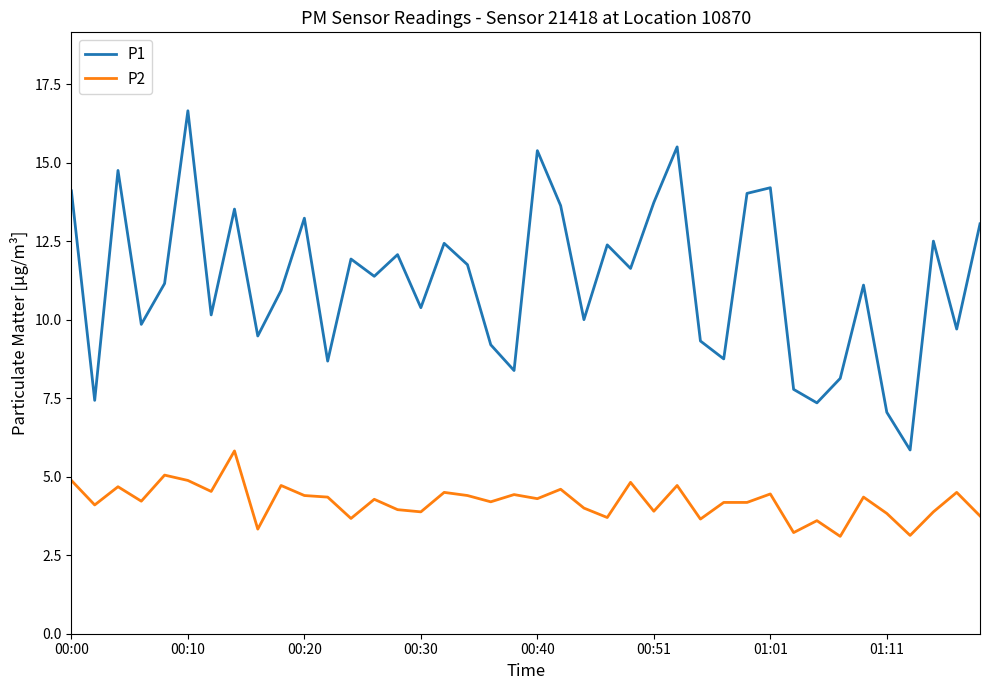

Rank the series by their maximum value, from lowest to highest.

P2, P1